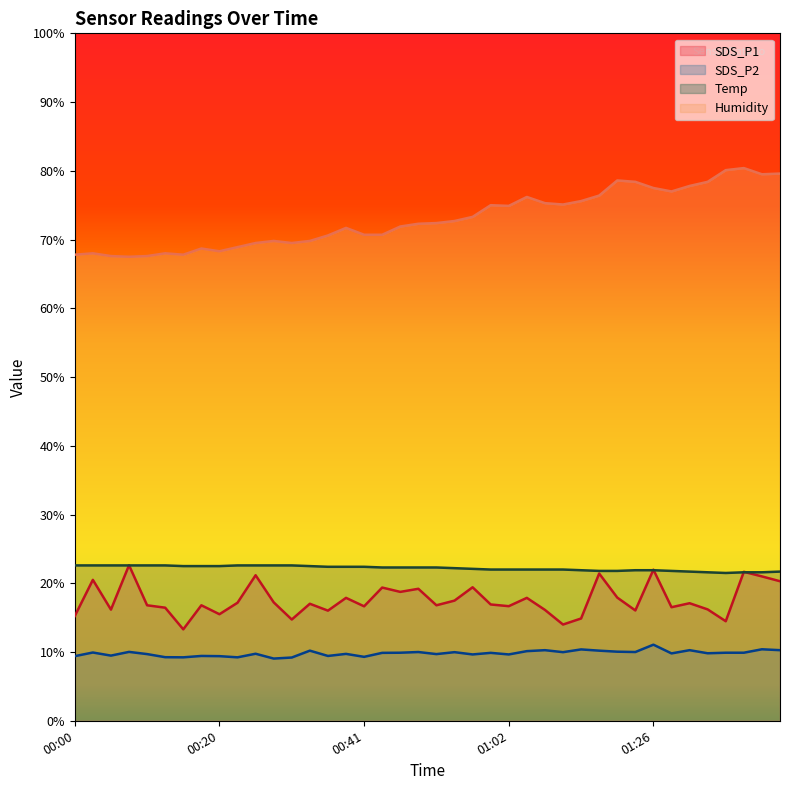

What are all the series names shown in the legend?

SDS_P1, SDS_P2, Temp, Humidity